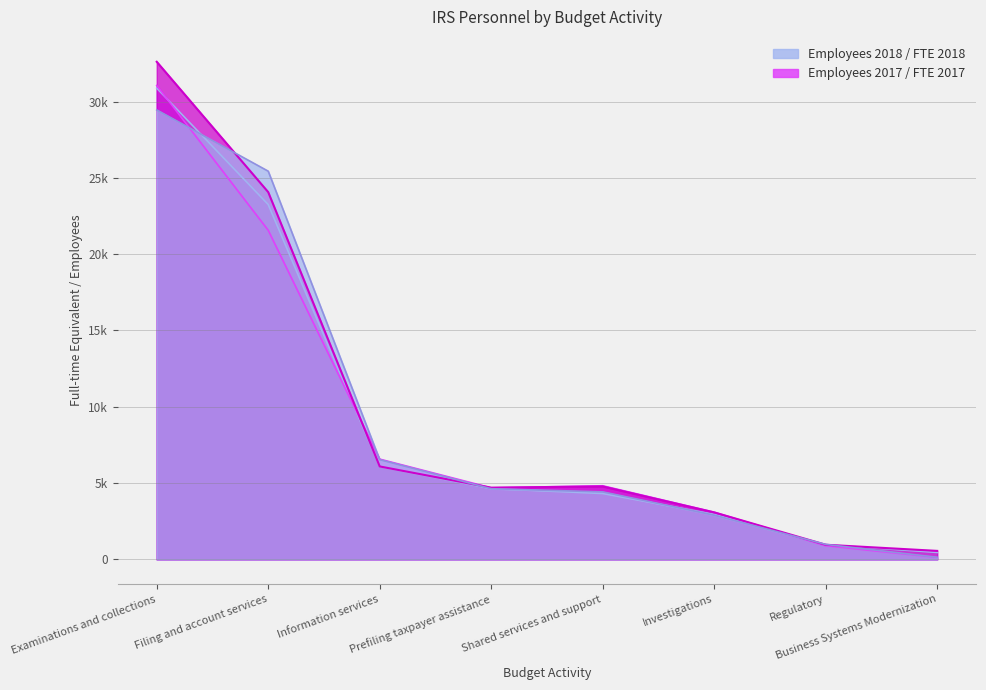

How many times do FTE 2017 and FTE 2018 cross each other?

2